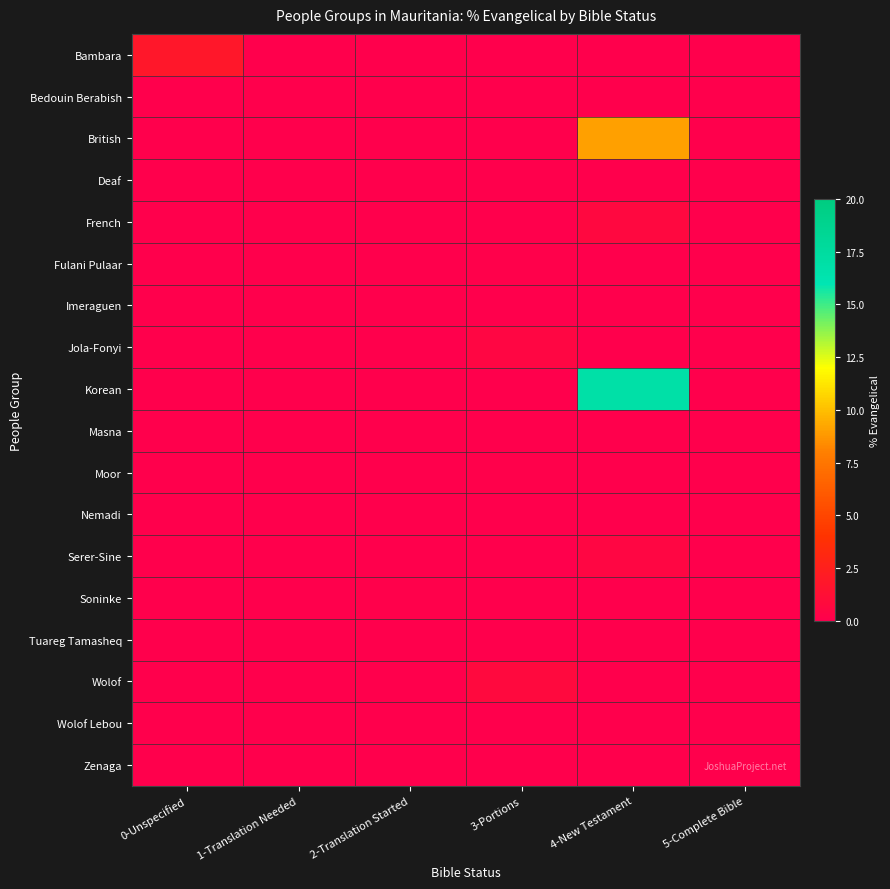

Reading left to right, list all the values displayed in this chart.

Bambara: 0-Unspecified=1.9	1-Translation Needed=0.0	2-Translation Started=0.0	3-Portions=0.0	4-New Testament=0.0	5-Complete Bible=0.0
Bedouin Berabish: 0-Unspecified=0.0	1-Translation Needed=0.0	2-Translation Started=0.0	3-Portions=0.0	4-New Testament=0.0	5-Complete Bible=0.0
British: 0-Unspecified=0.0	1-Translation Needed=0.0	2-Translation Started=0.0	3-Portions=0.0	4-New Testament=9.0	5-Complete Bible=0.0
Deaf: 0-Unspecified=0.0	1-Translation Needed=0.0	2-Translation Started=0.0	3-Portions=0.0	4-New Testament=0.0	5-Complete Bible=0.0
French: 0-Unspecified=0.0	1-Translation Needed=0.0	2-Translation Started=0.0	3-Portions=0.0	4-New Testament=0.7	5-Complete Bible=0.0
Fulani Pulaar: 0-Unspecified=0.0	1-Translation Needed=0.0	2-Translation Started=0.0	3-Portions=0.1	4-New Testament=0.0	5-Complete Bible=0.0
Imeraguen: 0-Unspecified=0.0	1-Translation Needed=0.0	2-Translation Started=0.0	3-Portions=0.0	4-New Testament=0.0	5-Complete Bible=0.0
Jola-Fonyi: 0-Unspecified=0.0	1-Translation Needed=0.0	2-Translation Started=0.0	3-Portions=0.5	4-New Testament=0.0	5-Complete Bible=0.0
Korean: 0-Unspecified=0.0	1-Translation Needed=0.0	2-Translation Started=0.0	3-Portions=0.0	4-New Testament=16.8	5-Complete Bible=0.0
Masna: 0-Unspecified=0.0	1-Translation Needed=0.0	2-Translation Started=0.0	3-Portions=0.0	4-New Testament=0.0	5-Complete Bible=0.0
Moor: 0-Unspecified=0.0	1-Translation Needed=0.0	2-Translation Started=0.0	3-Portions=0.1	4-New Testament=0.0	5-Complete Bible=0.0
Nemadi: 0-Unspecified=0.0	1-Translation Needed=0.0	2-Translation Started=0.0	3-Portions=0.0	4-New Testament=0.0	5-Complete Bible=0.0
Serer-Sine: 0-Unspecified=0.0	1-Translation Needed=0.0	2-Translation Started=0.0	3-Portions=0.0	4-New Testament=0.5	5-Complete Bible=0.0
Soninke: 0-Unspecified=0.0	1-Translation Needed=0.0	2-Translation Started=0.1	3-Portions=0.0	4-New Testament=0.0	5-Complete Bible=0.0
Tuareg Tamasheq: 0-Unspecified=0.0	1-Translation Needed=0.0	2-Translation Started=0.0	3-Portions=0.0	4-New Testament=0.0	5-Complete Bible=0.0
Wolof: 0-Unspecified=0.0	1-Translation Needed=0.0	2-Translation Started=0.0	3-Portions=0.7	4-New Testament=0.0	5-Complete Bible=0.0
Wolof Lebou: 0-Unspecified=0.0	1-Translation Needed=0.0	2-Translation Started=0.0	3-Portions=0.0	4-New Testament=0.0	5-Complete Bible=0.0
Zenaga: 0-Unspecified=0.0	1-Translation Needed=0.0	2-Translation Started=0.0	3-Portions=0.0	4-New Testament=0.0	5-Complete Bible=0.0